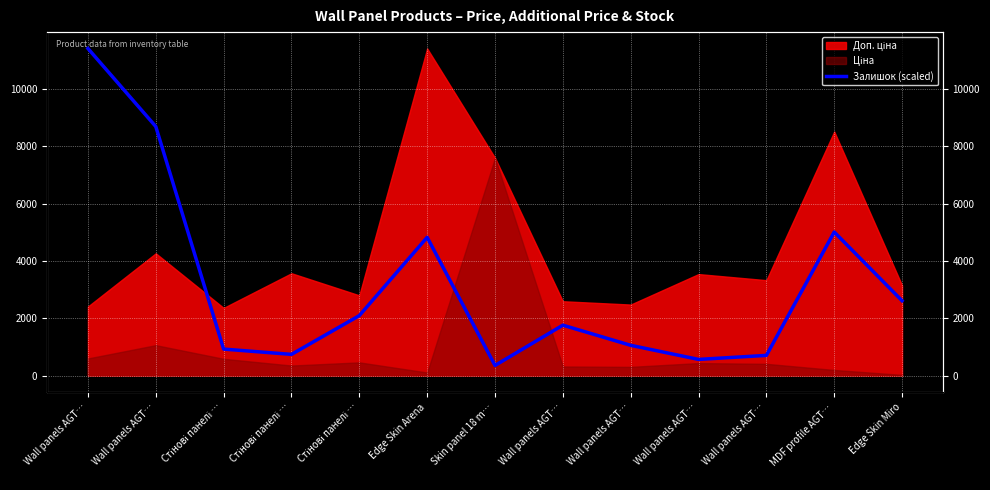

Count the number of categories in the chart.

13